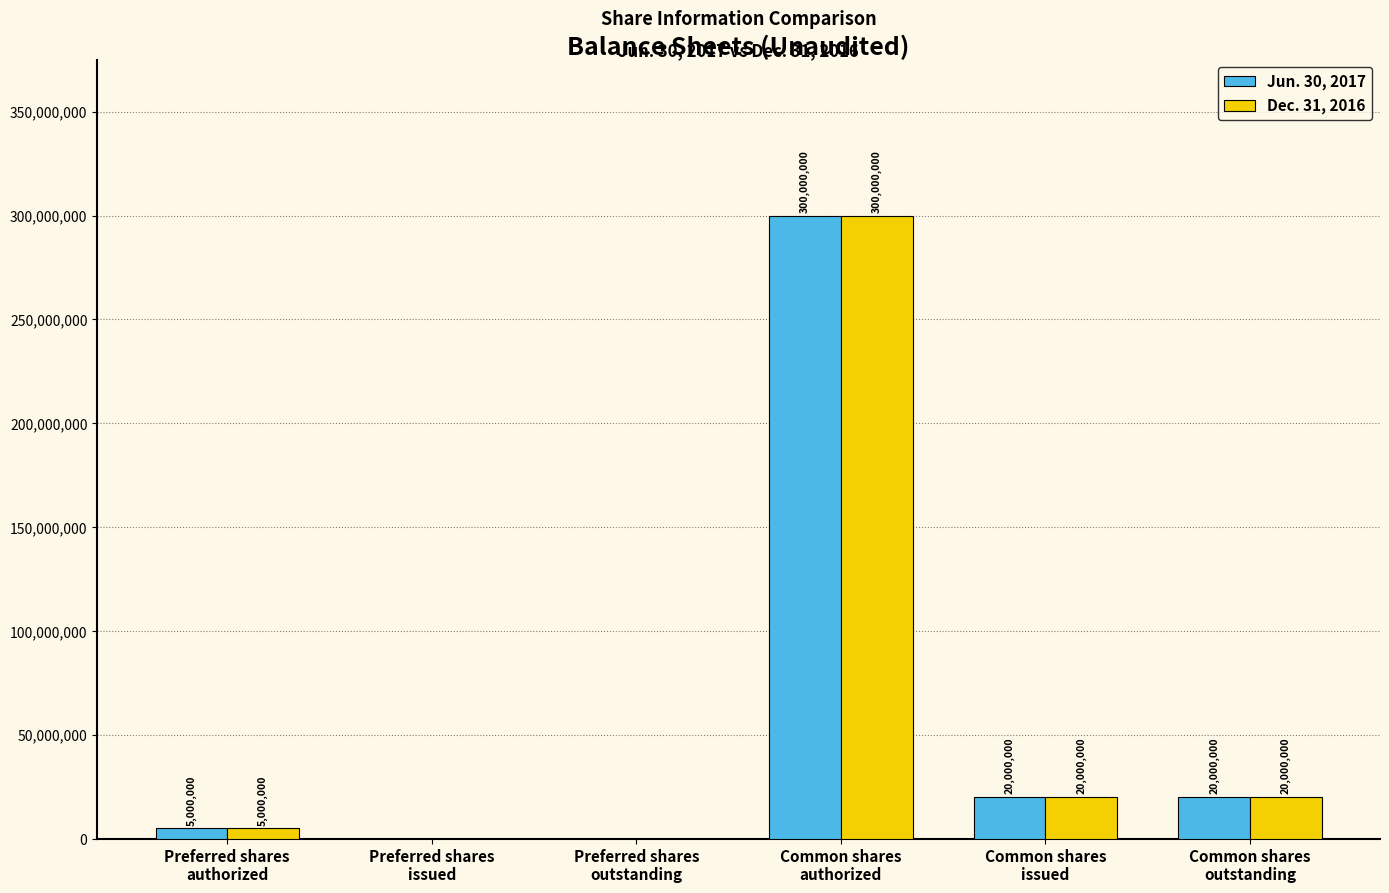

How many groups of bars are there?

6